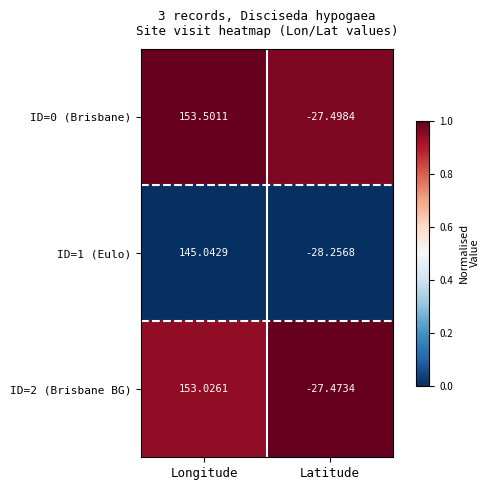

How many negative values does the ID=0 (Brisbane) series have?

1